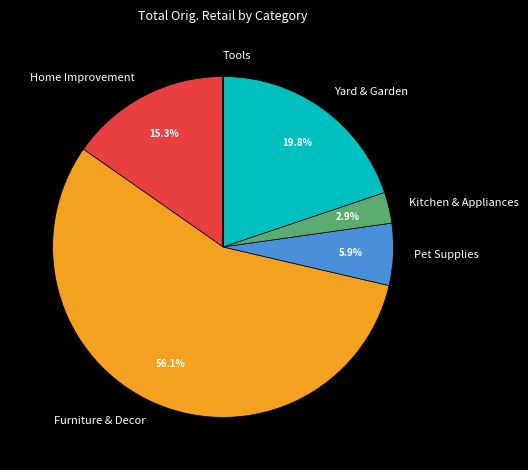

To the nearest percent, what is the difference between the largest and smallest slice percentages?

56%